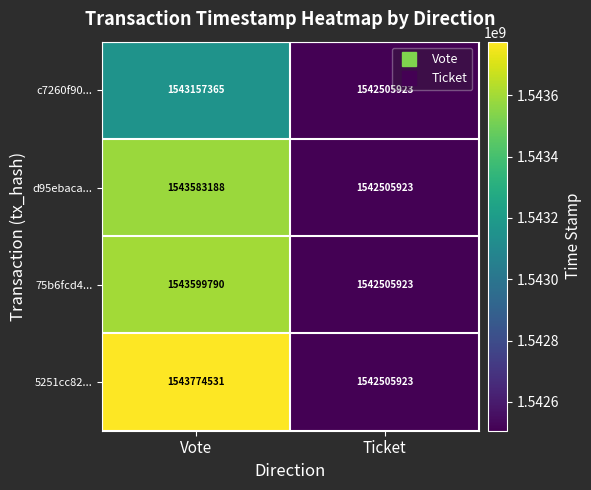

True or false: c7260f90... has a value of 1542505923 at Ticket.

True